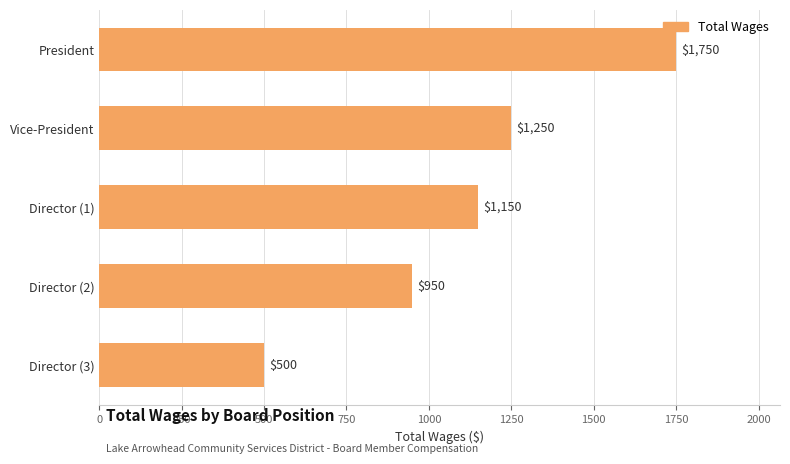

Reading bottom to top, transcribe all the data shown in this chart.

500	950	1150	1250	1750